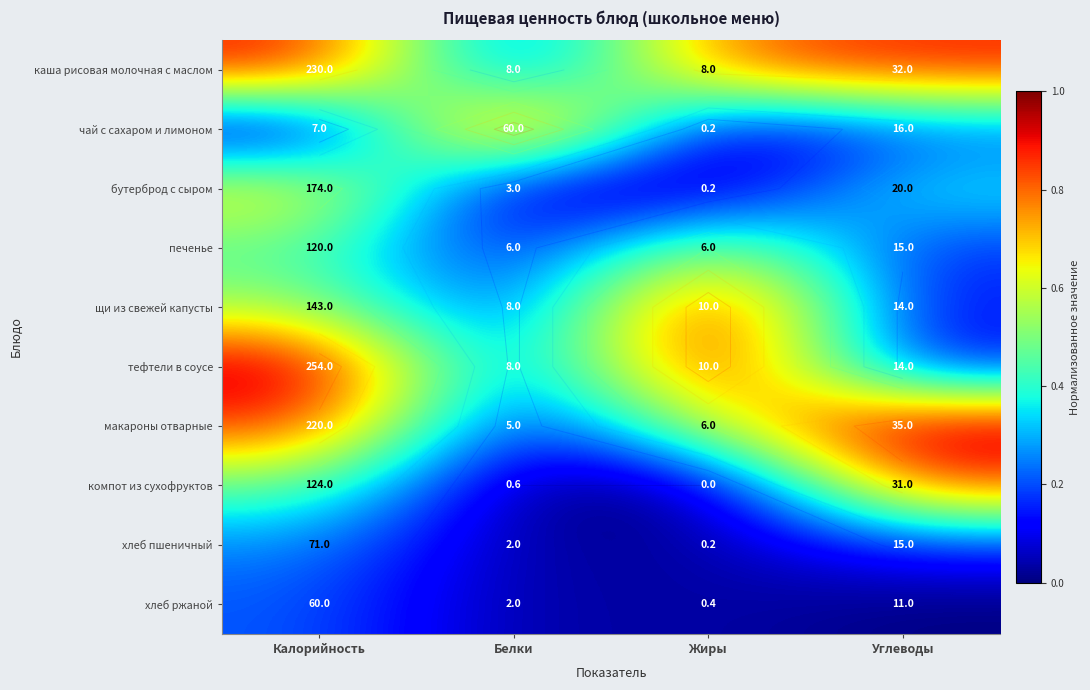

The value of хлеб ржаной at Жиры is 0.0. True or false?

False